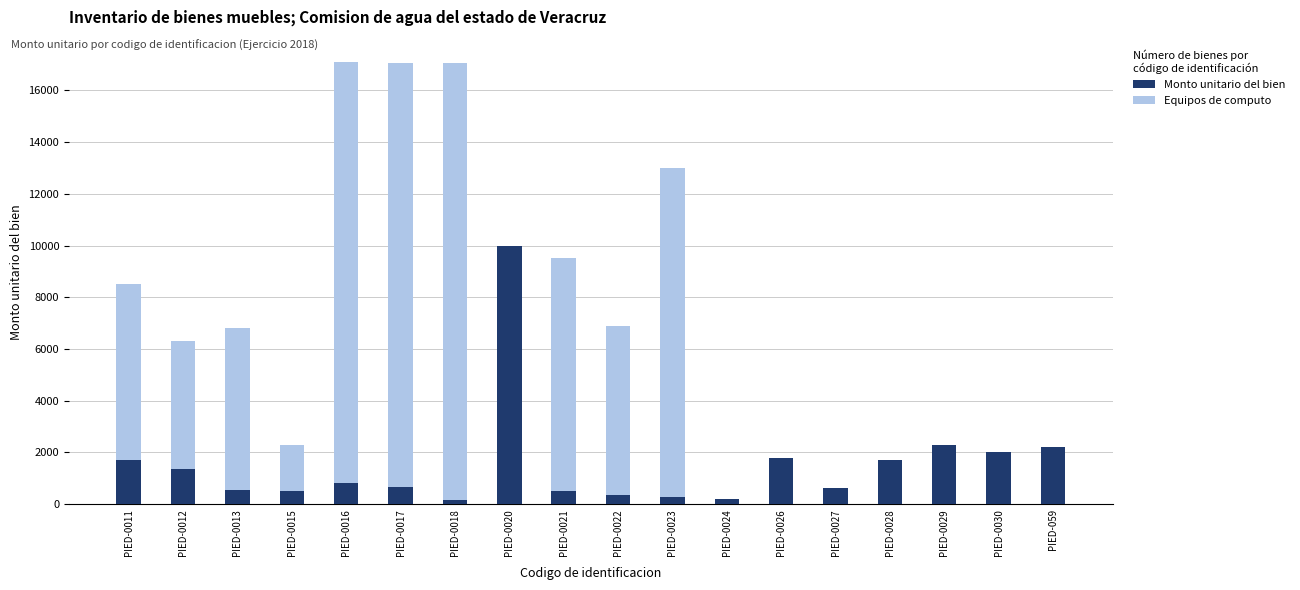

Rank the series by their average value, from lowest to highest.

Monto unitario del bien, Equipos de computo